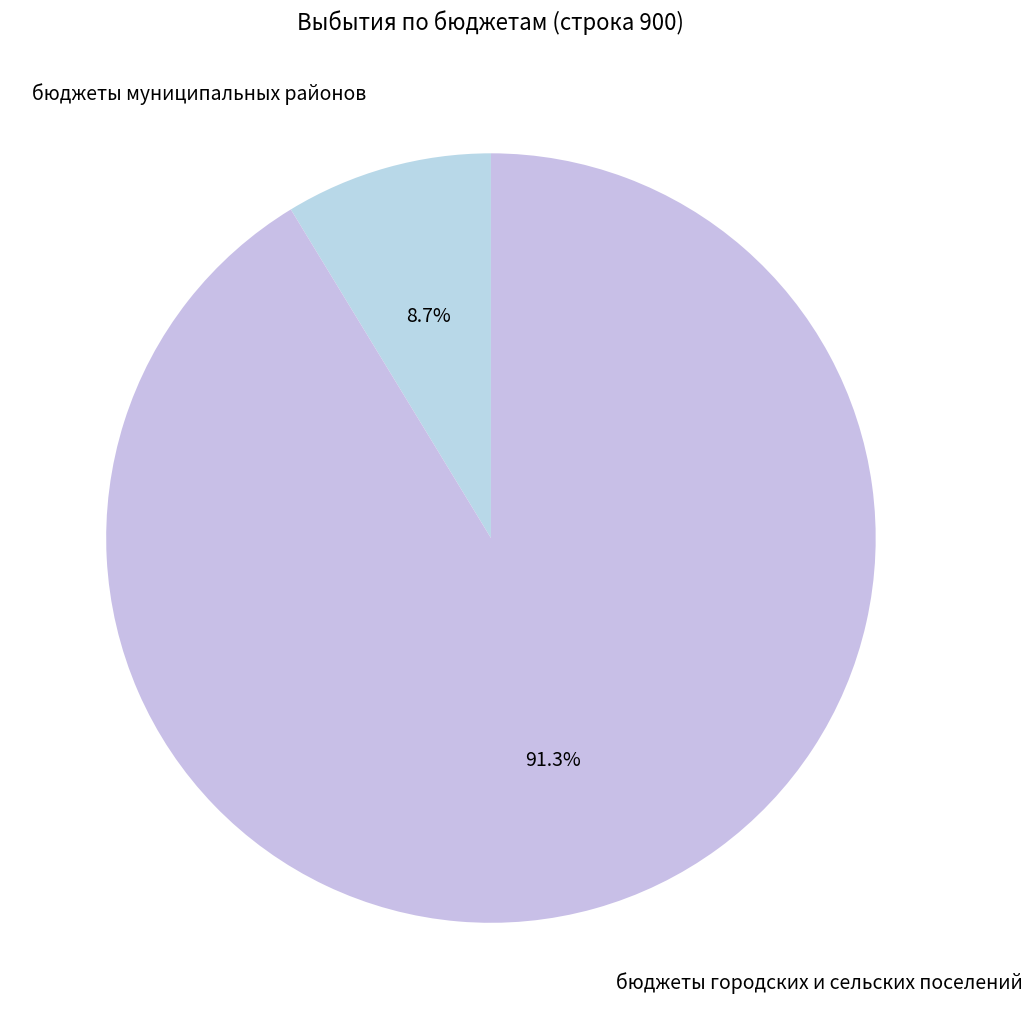

What percentage is the бюджеты муниципальных районов slice, to the nearest percent?

9%